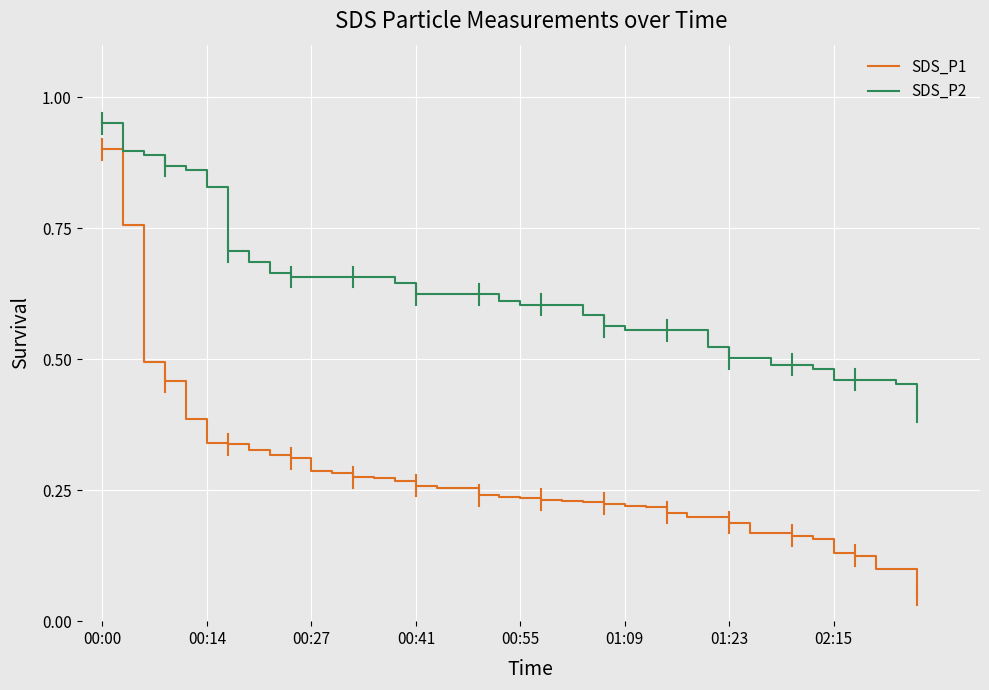

Which series has the widest spread of values?

SDS_P1